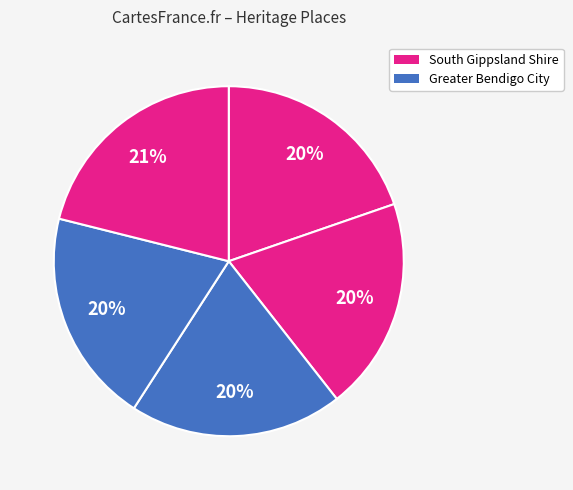

Count the number of slices in the pie.

5